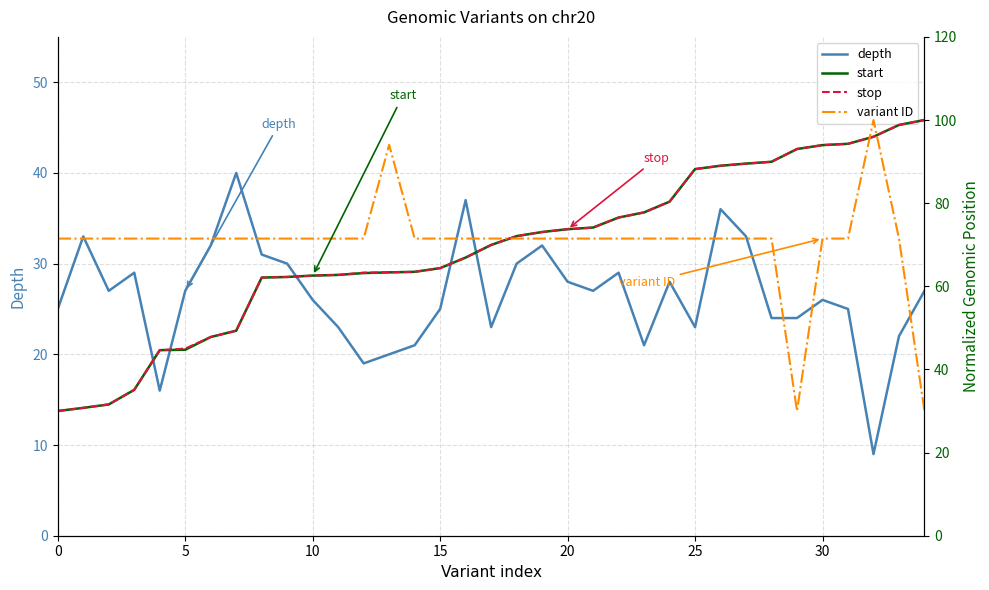

At which category does variant ID reach its first local valley?

14